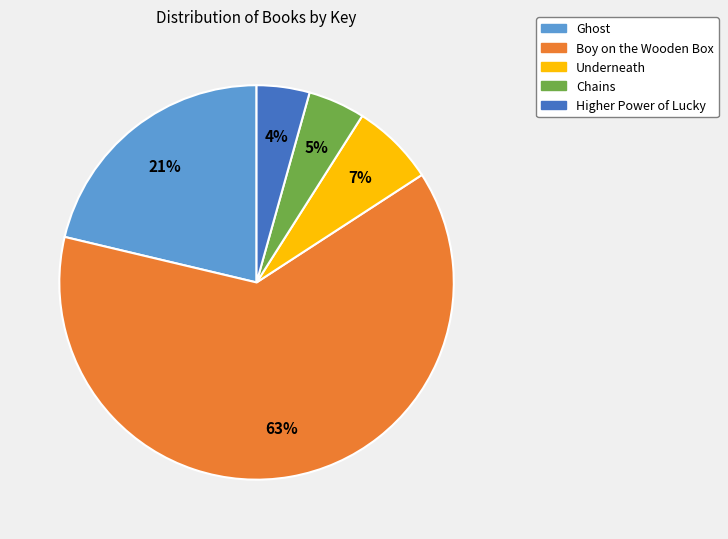

Between Chains and Ghost, which is larger?

Ghost